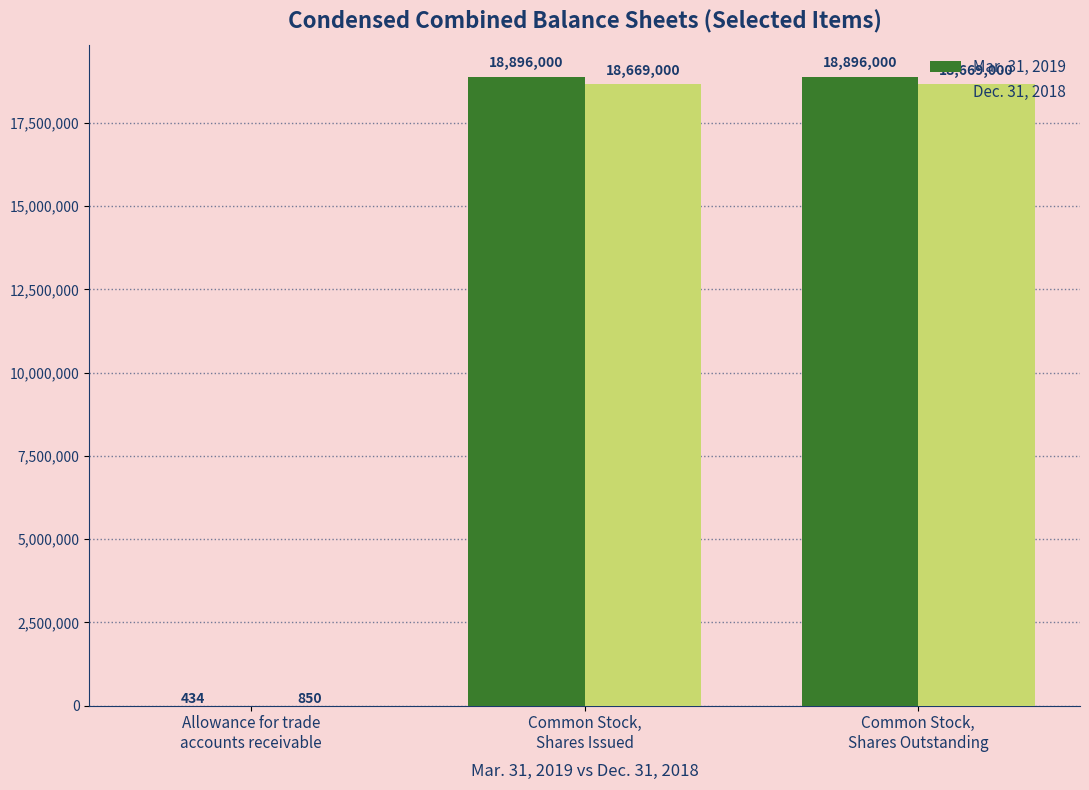

What are all the series names shown in the legend?

Mar. 31, 2019, Dec. 31, 2018